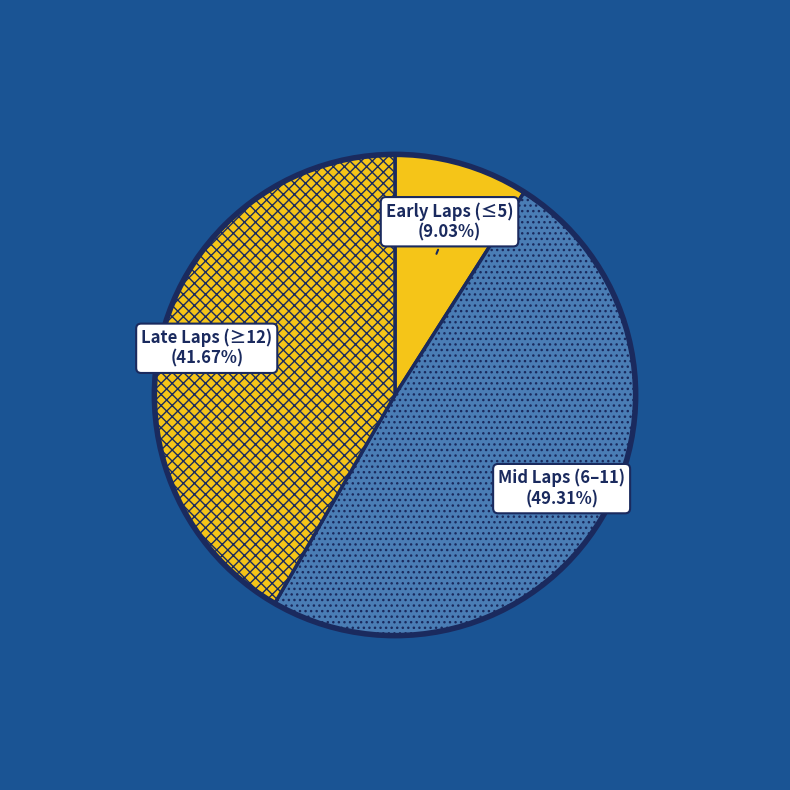

How many segments does this pie chart have?

3